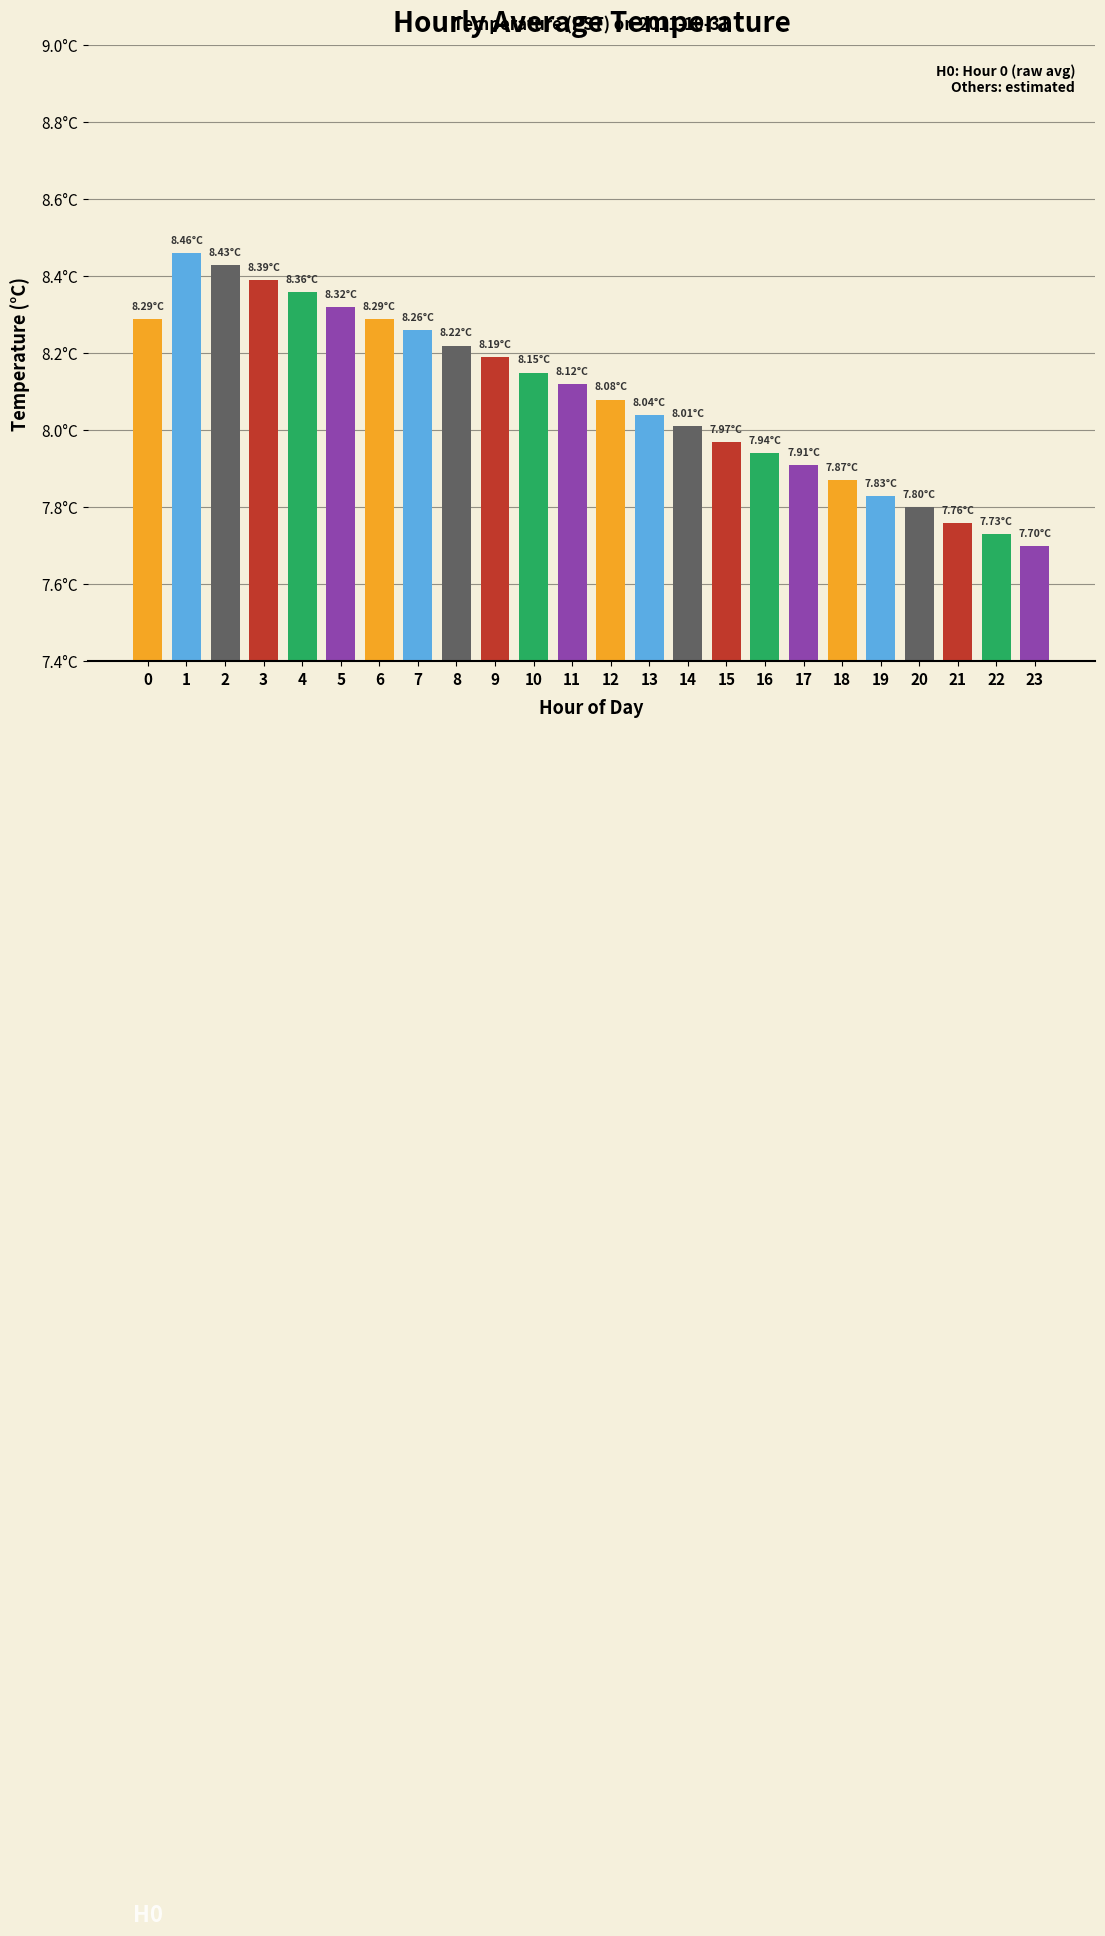

How many data points does each series have?

24